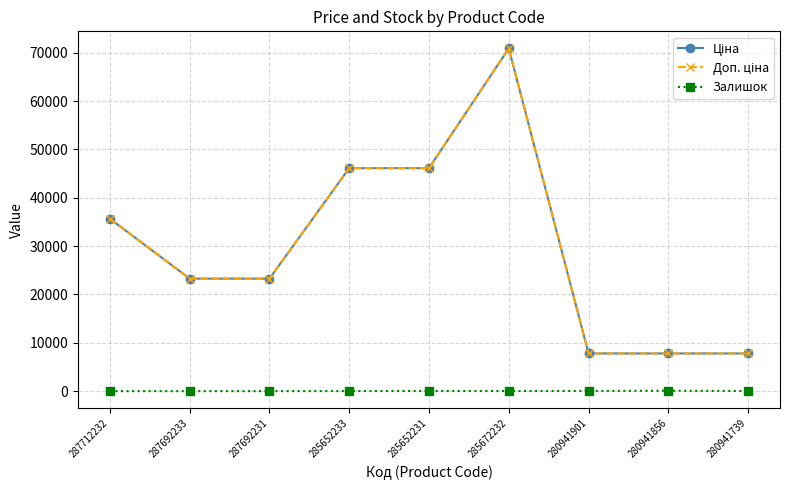

Which series has the largest total across all categories?

Ціна